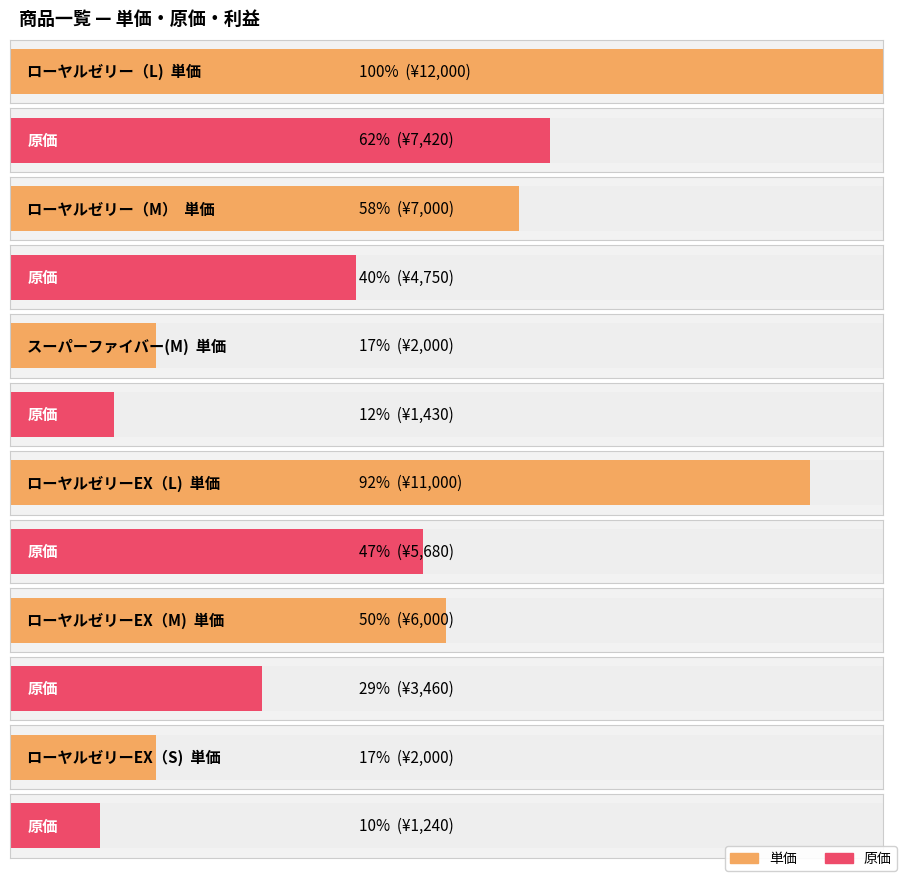

Where does the 利益 series first go above 555?

ローヤルゼリー（L)